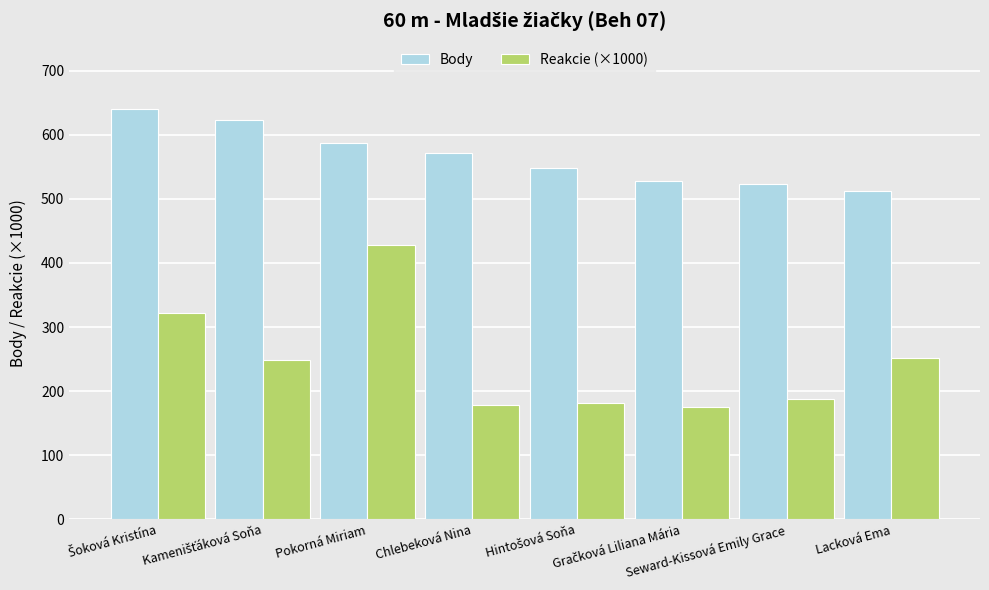

Which series has the largest range (max minus min)?

Reakcie (×1000)